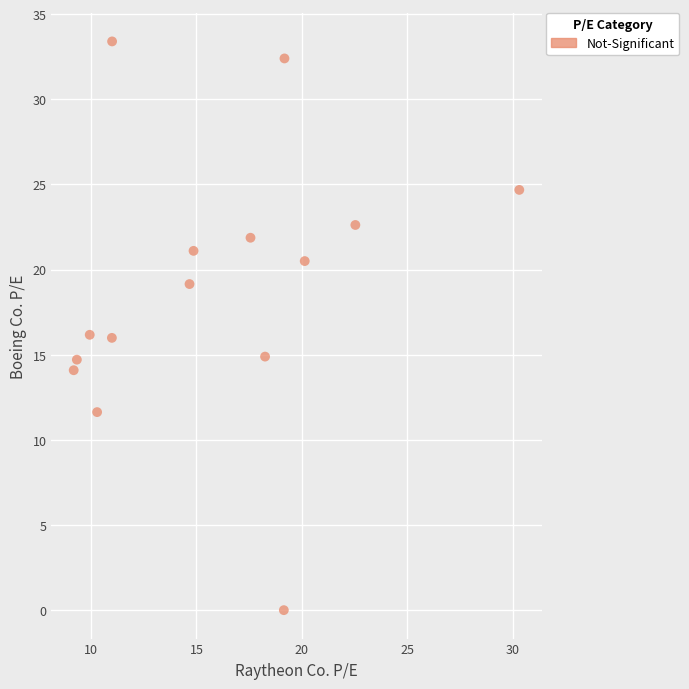

What is the range of Y values (max minus min)?

33.4